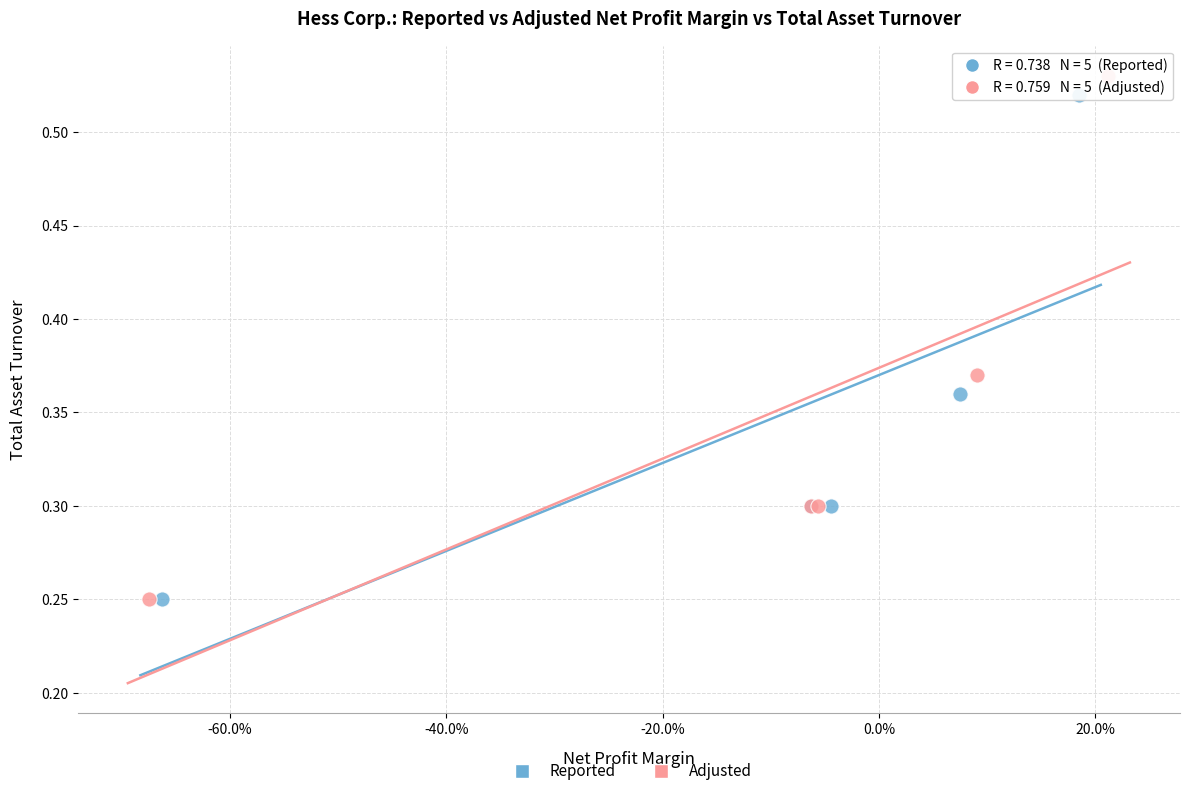

Which series has the largest Y range (max minus min)?

Adjusted